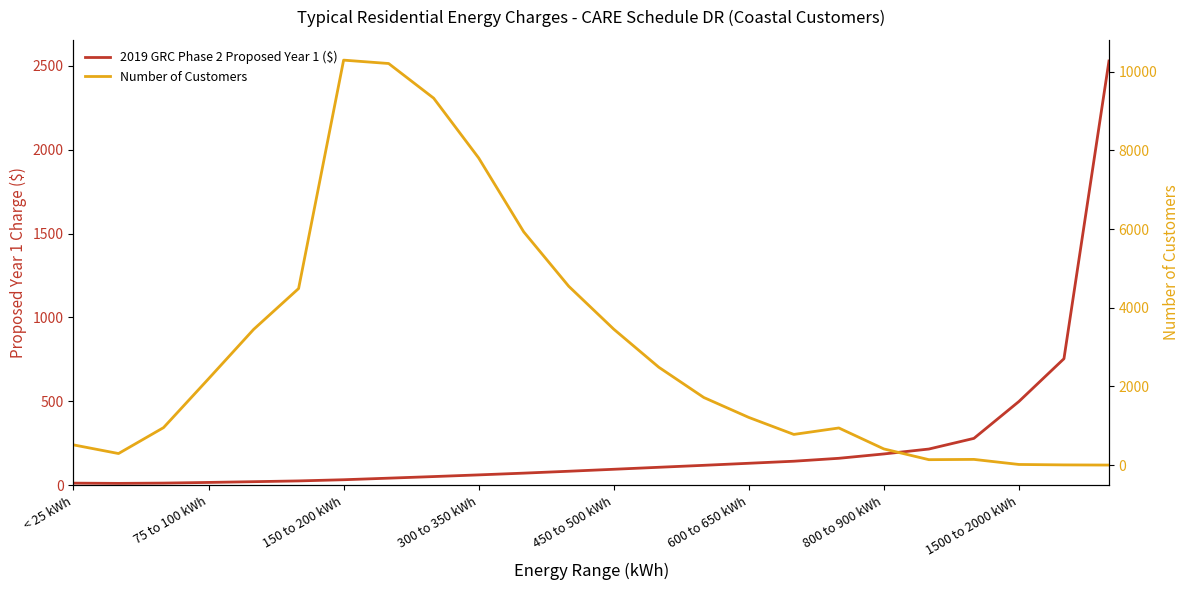

Where do Number of Customers and 2019 GRC Phase 2 Proposed Year 1 ($) first cross each other?

18 and 19